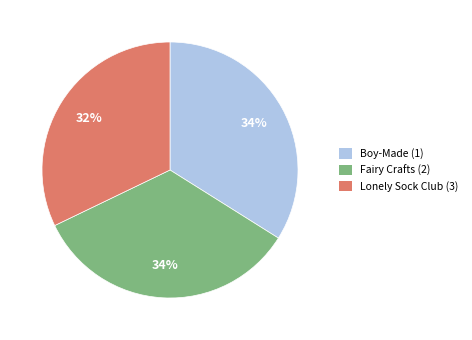

To the nearest percent, what is the difference between the largest and smallest slice percentages?

2%